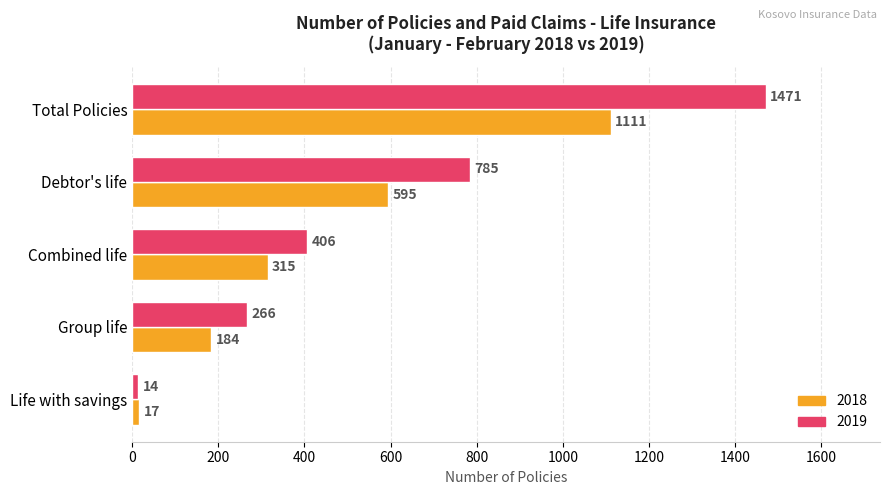

How many categories are shown in the chart?

5